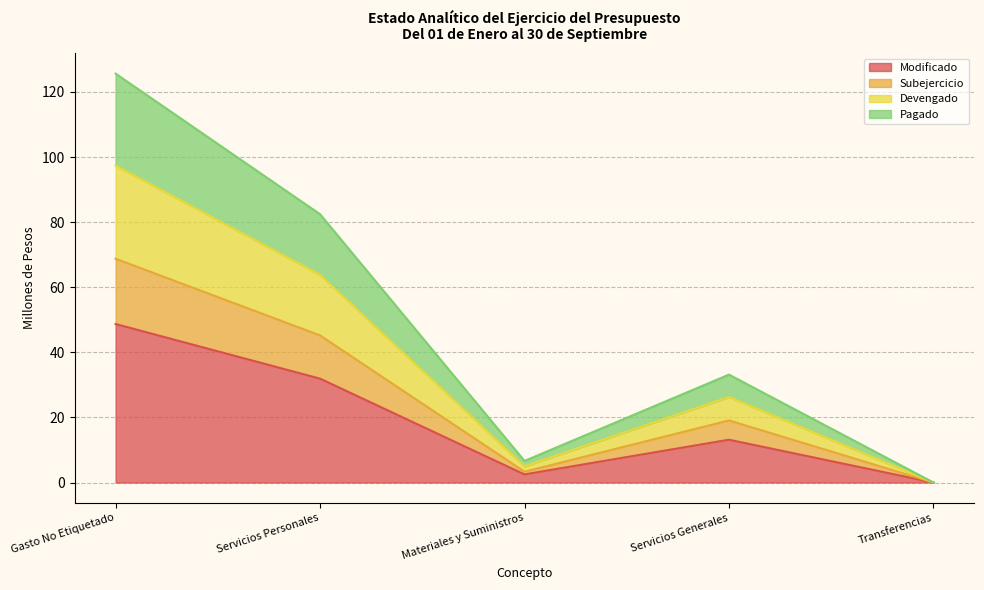

What is the total value across all series at Gasto No Etiquetado?

125.6